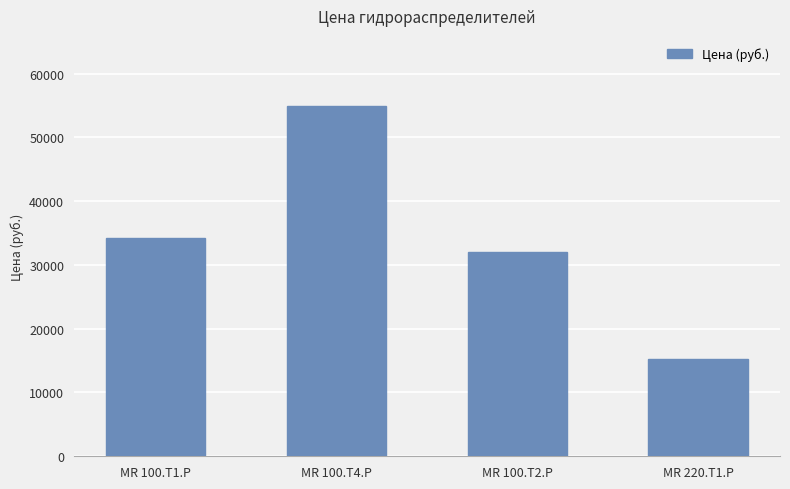

Reading right to left, extract all data points from this chart.

15245	32052	54916	34193